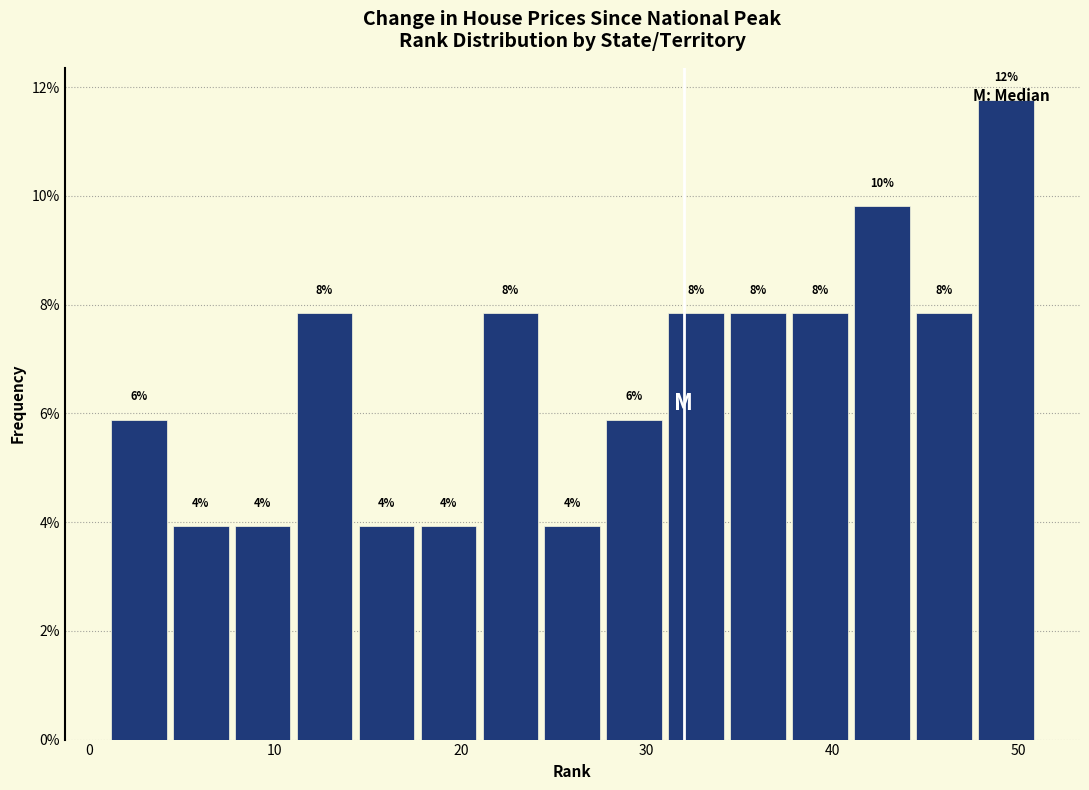

Around what value on the x-axis is the tallest bar? Give the approximate position of its centre, as read against the axis.

49